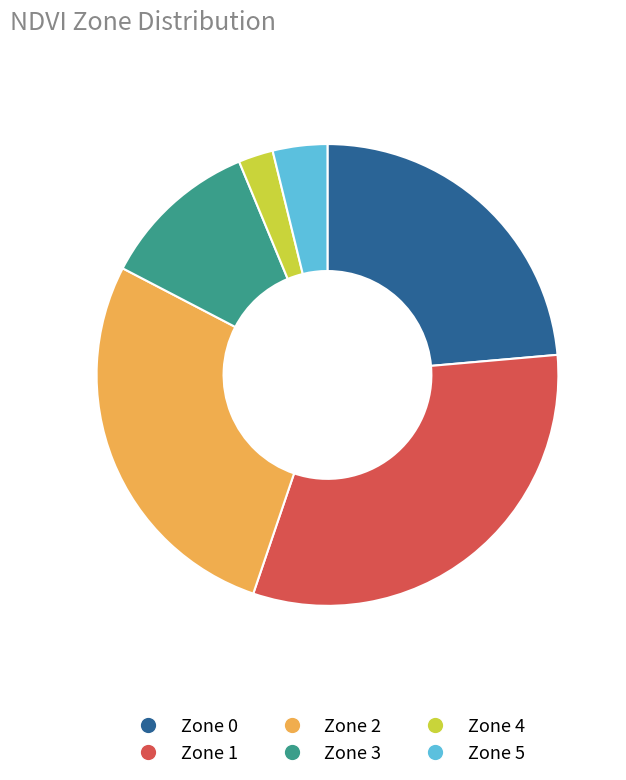

Is the sum of Zone 4 and Zone 3 greater than half?

No